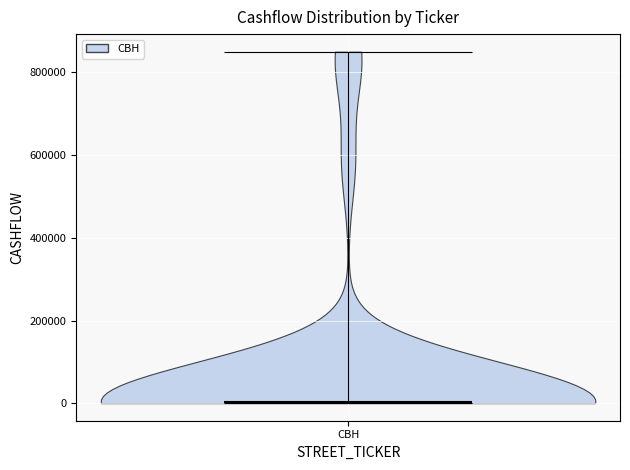

Read this violin plot against the y-axis: where its median line is, and the lowest and highest points the violin reaches. The values are not printed on the chart, so give them approximately, as read against the axis.

median line 0, lowest point 0, highest point 840000